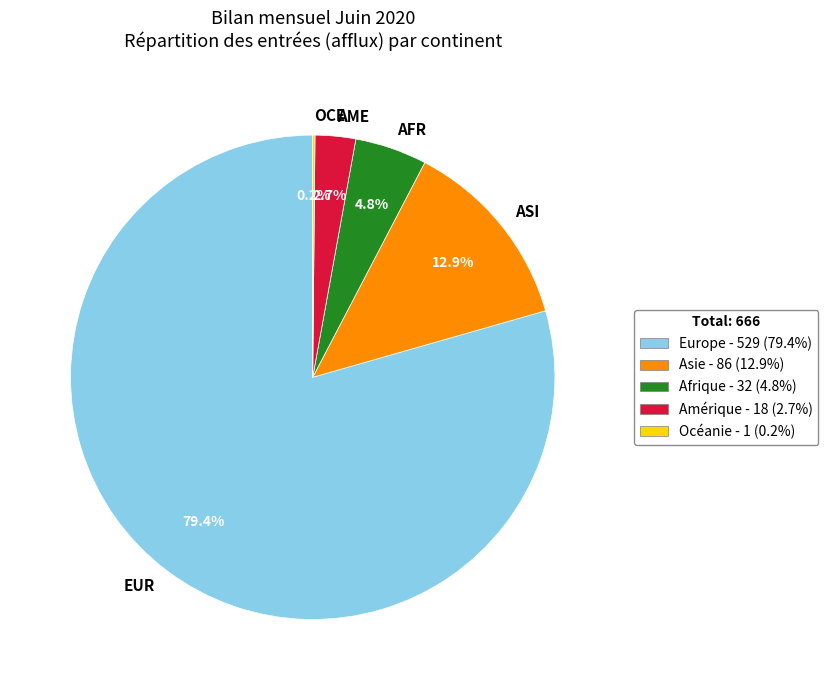

Does EUR represent more than half of the total?

Yes